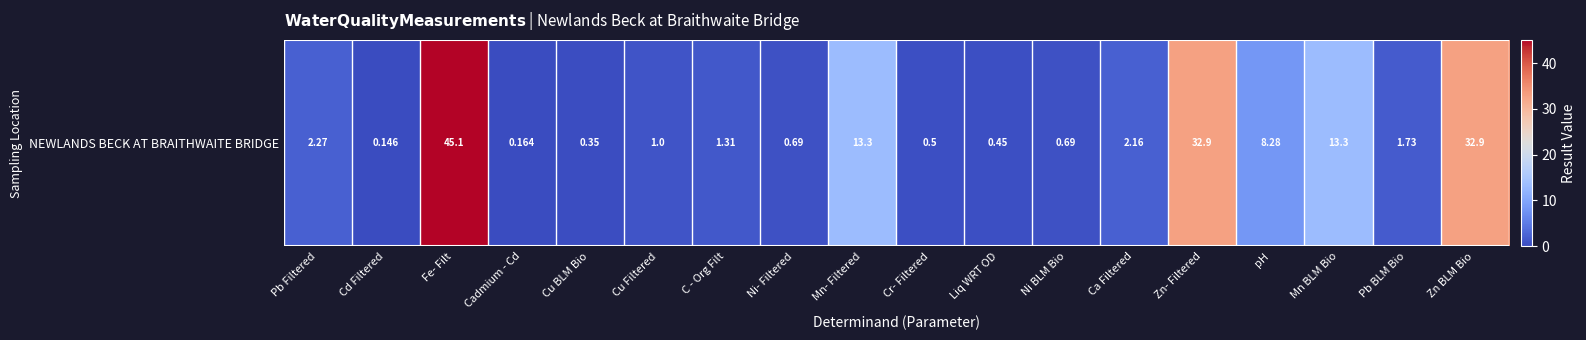

Reading right to left, transcribe all the data shown in this chart.

32.9	1.7	13.3	8.3	32.9	2.2	0.7	0.5	0.5	13.3	0.7	1.3	1.0	0.3	0.2	45.1	0.1	2.3